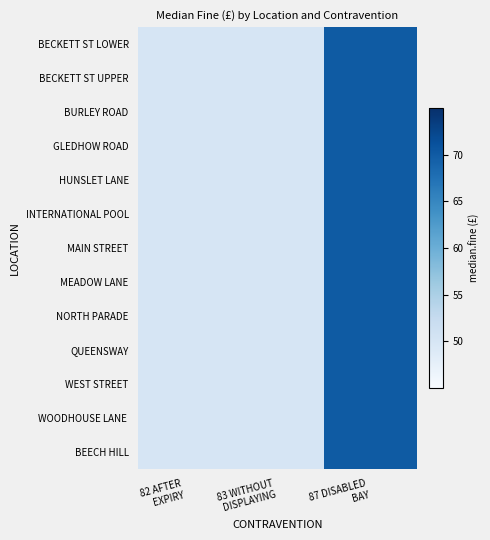

How many series are shown in this chart?

13